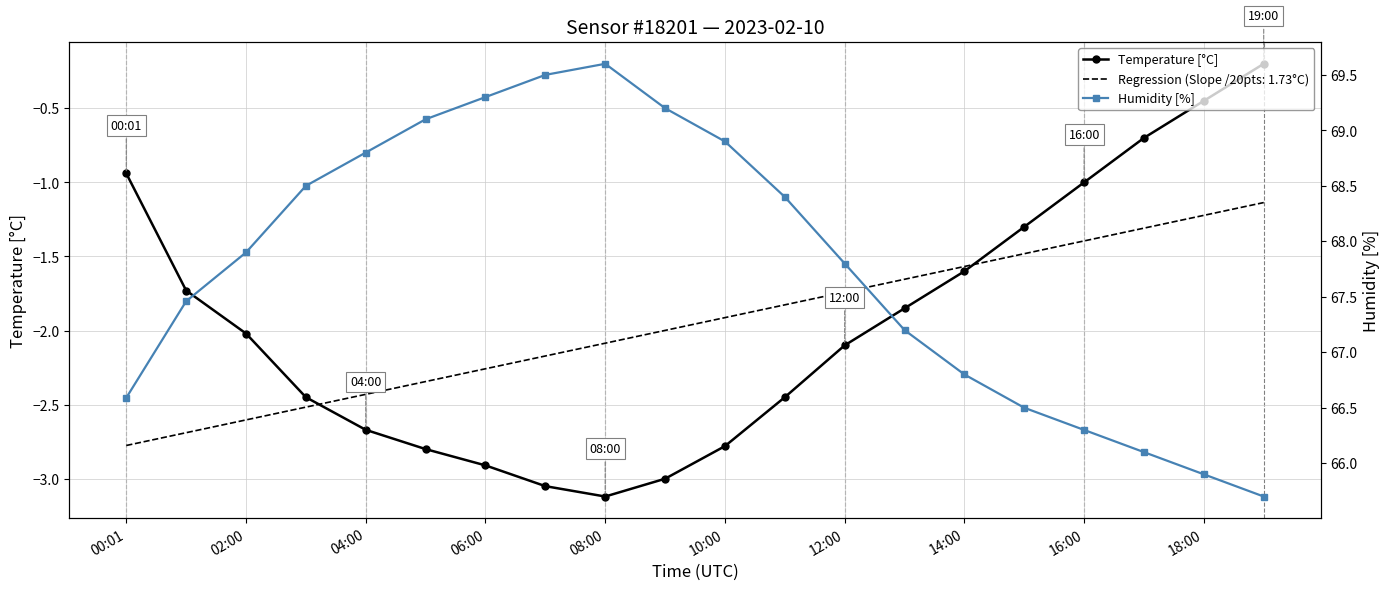

List the series in order of their overall mean, lowest first.

Temperature [°C], Humidity [%]